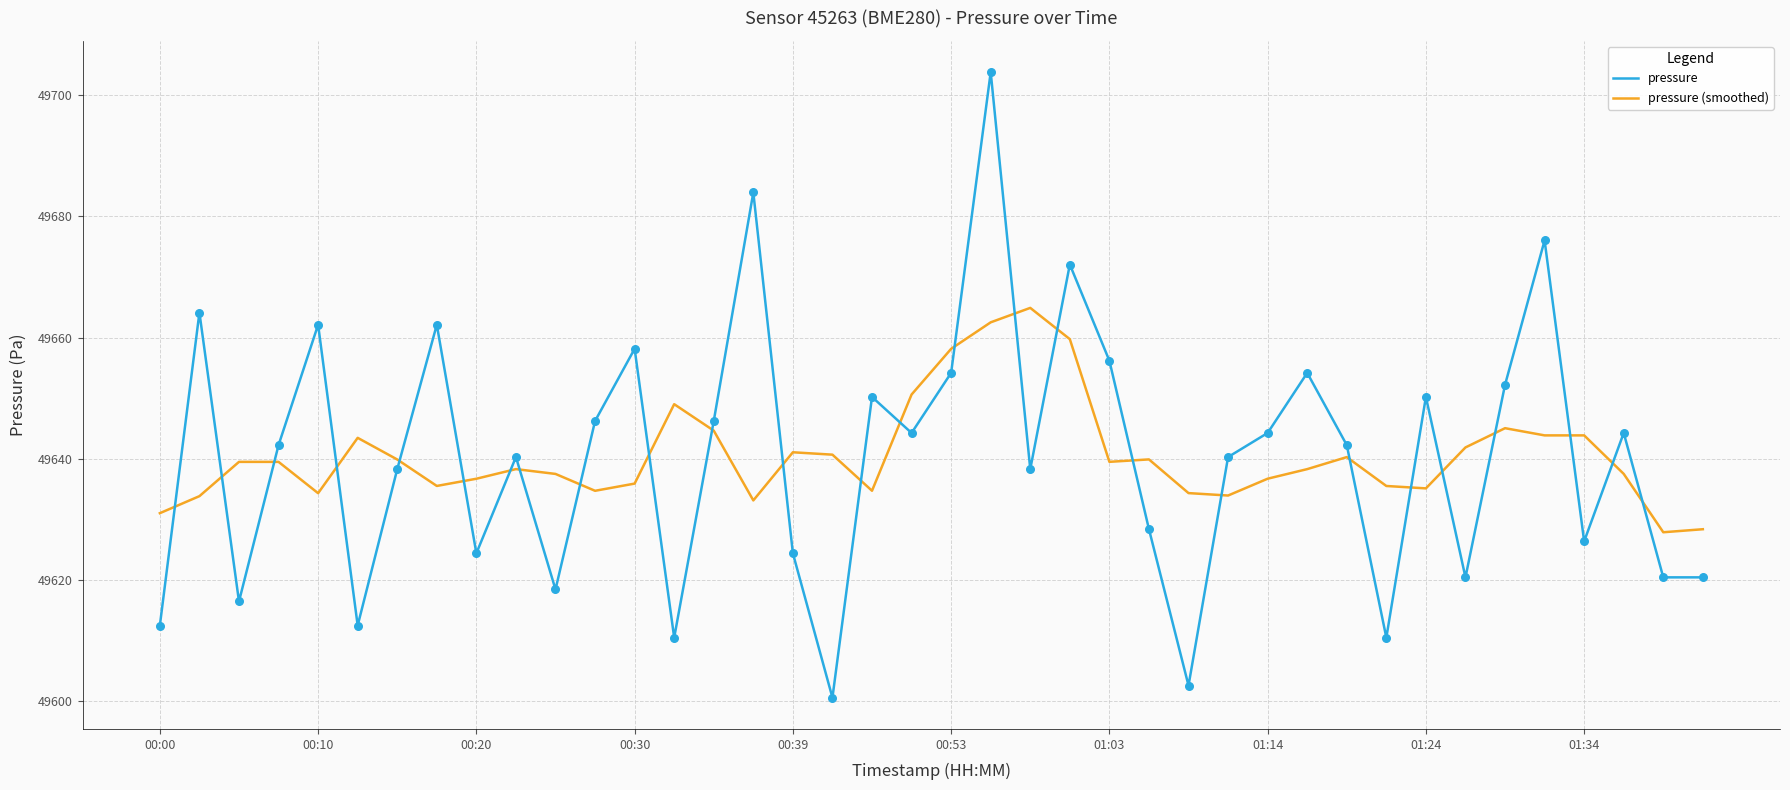

Which series has the widest spread of values?

pressure